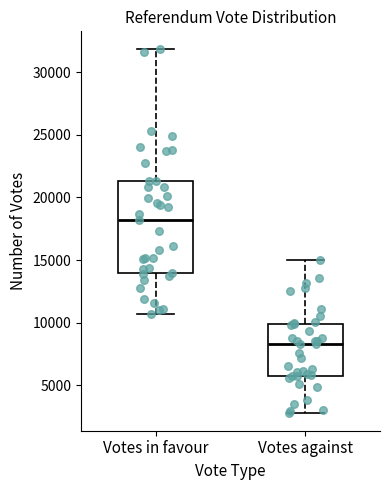

Comparing the boxes themselves (not the whiskers), which one is the tallest?

Votes in favour